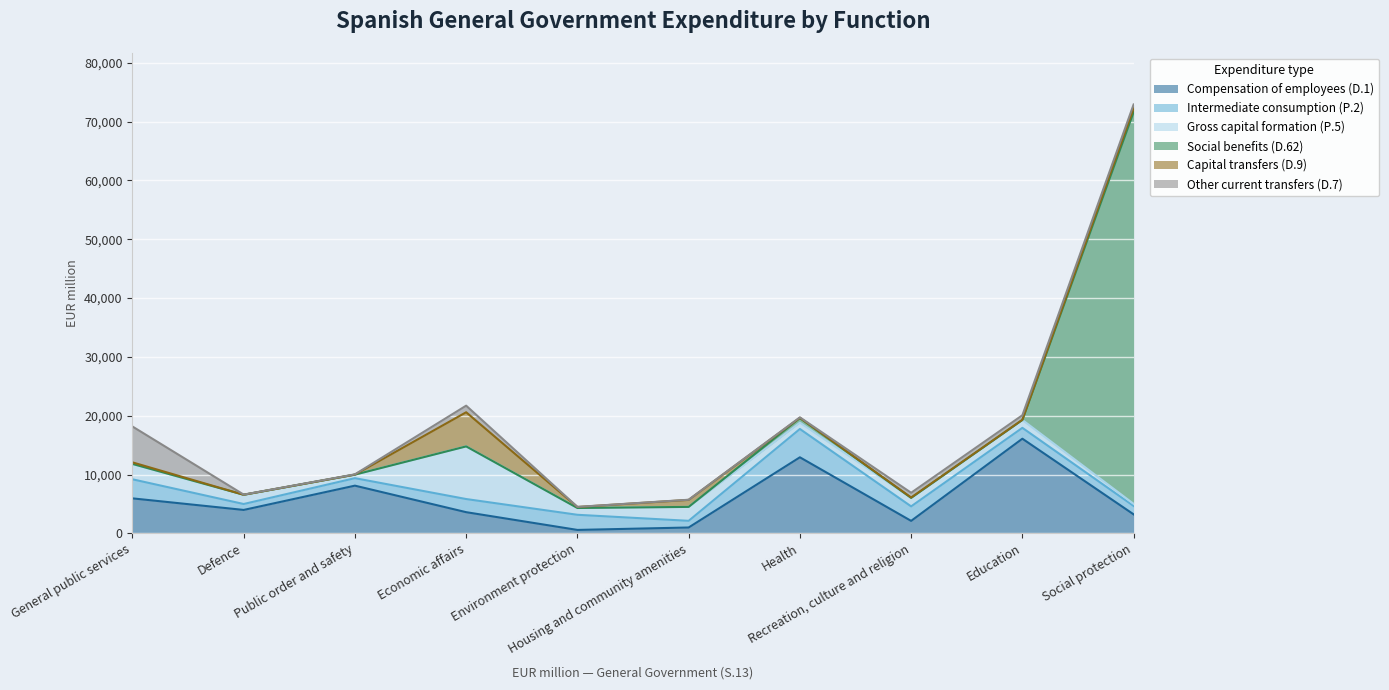

What position from the right is General public services?

10